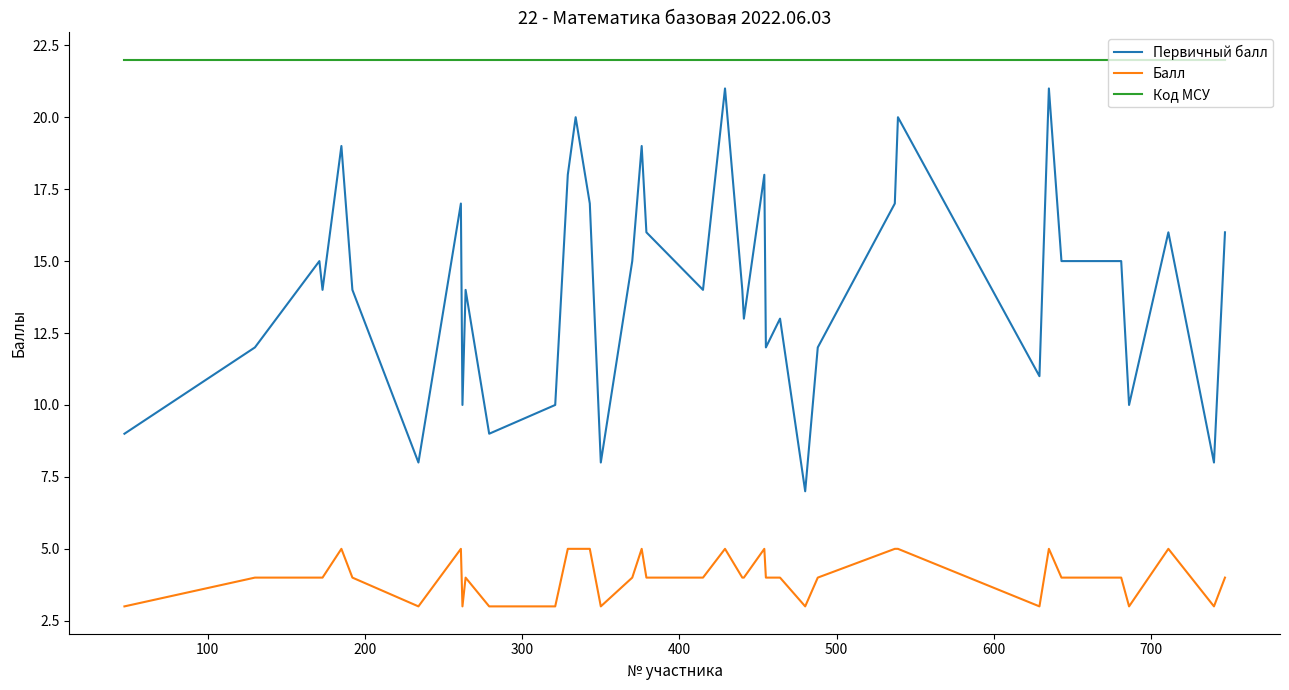

Does the chart display data point markers on the line(s)?

No